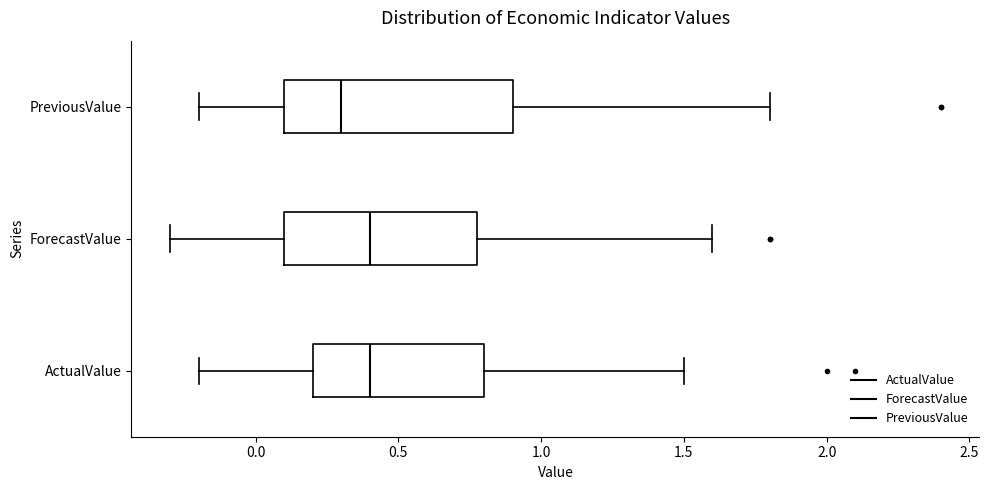

Which box's median line is the furthest to the left?

PreviousValue